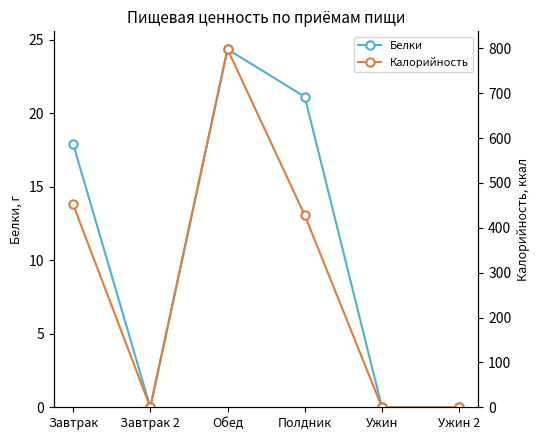

Which series has the widest spread of values?

Калорийность